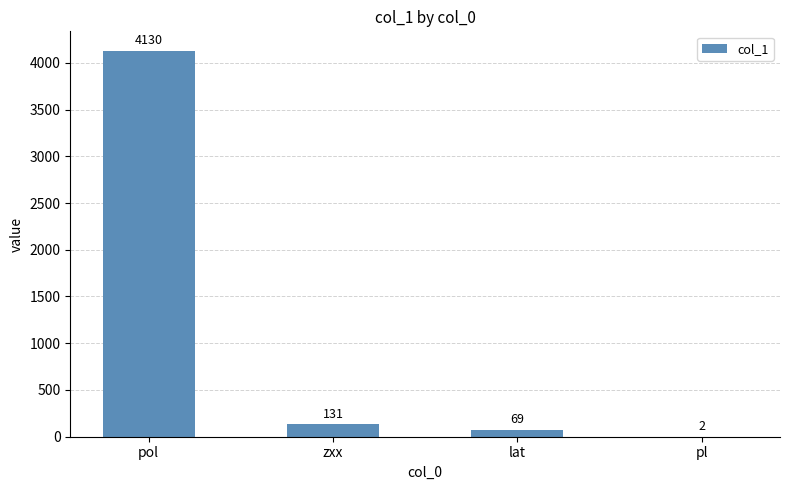

What is the ratio of the value at pol to the value at pl?

2065.0